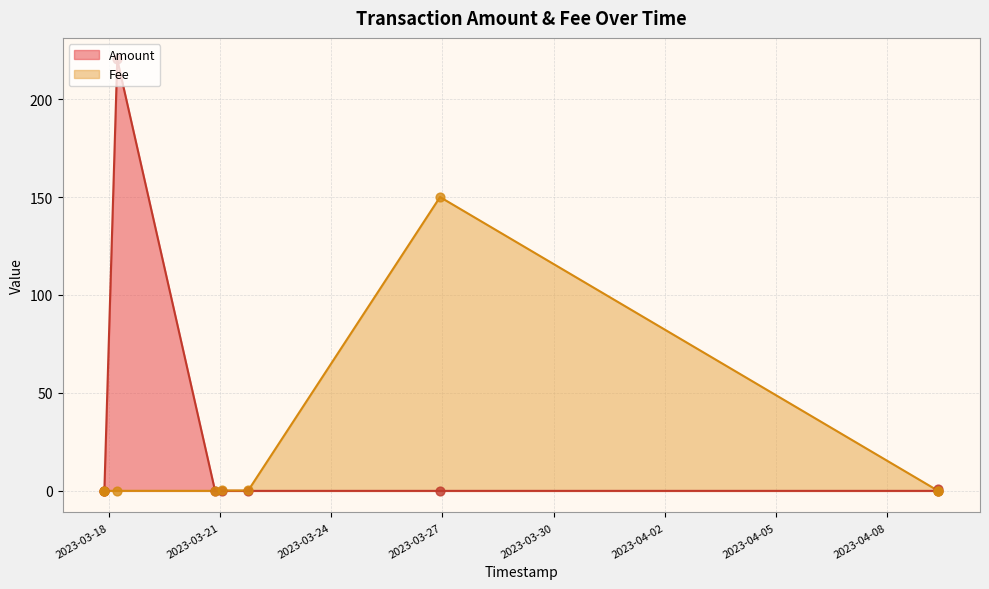

Which series has the widest spread of Y values?

Fee